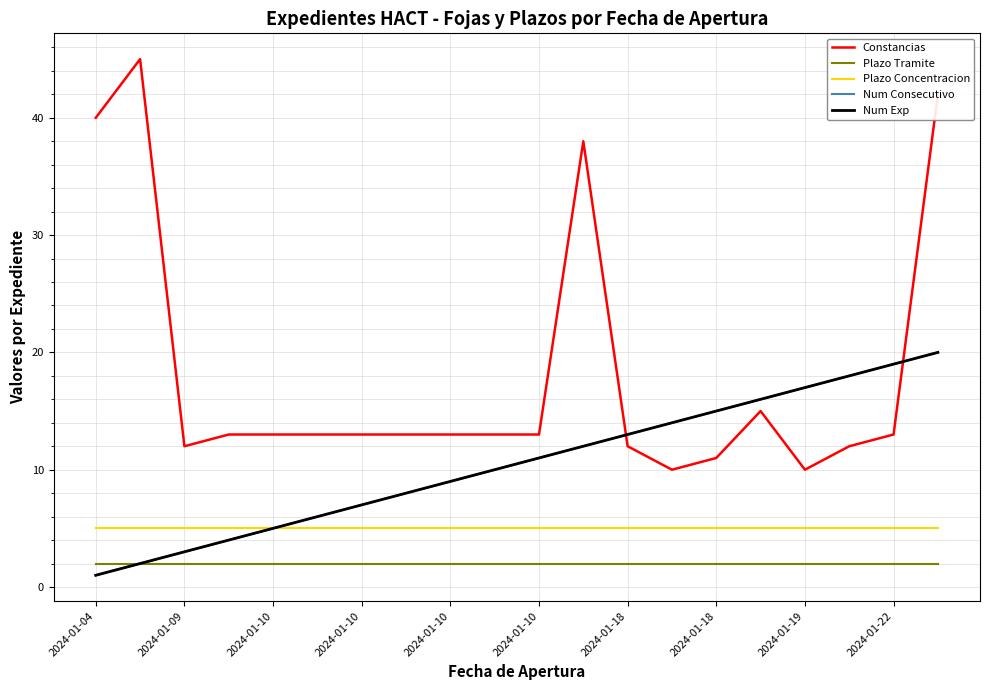

Is this an area chart (filled region under the line)?

No